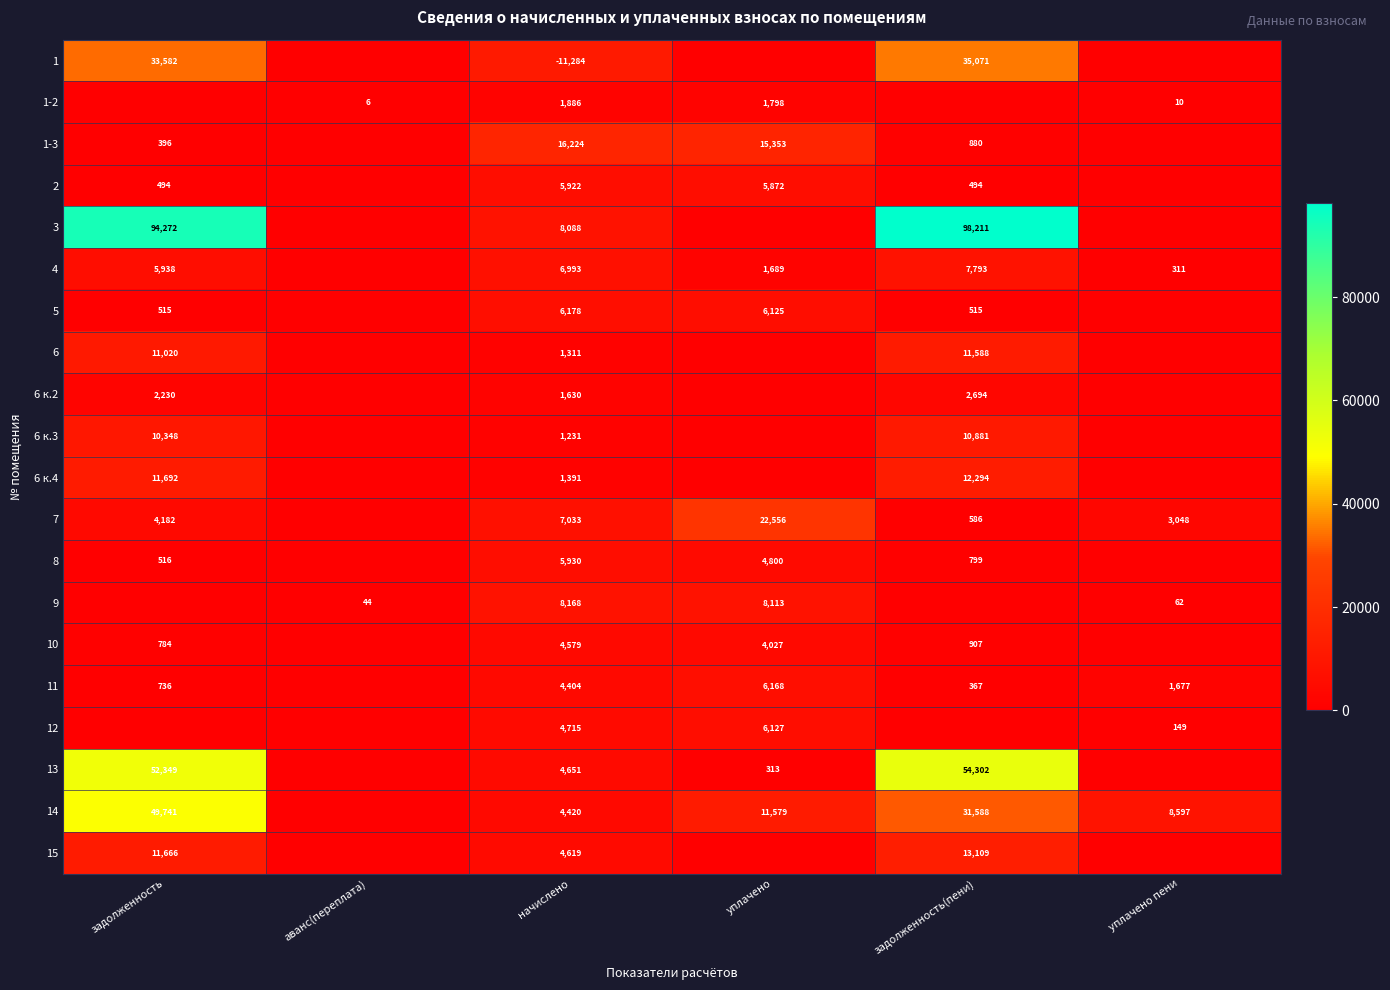

True or false: 8 has a value of 5930 at начислено.

True